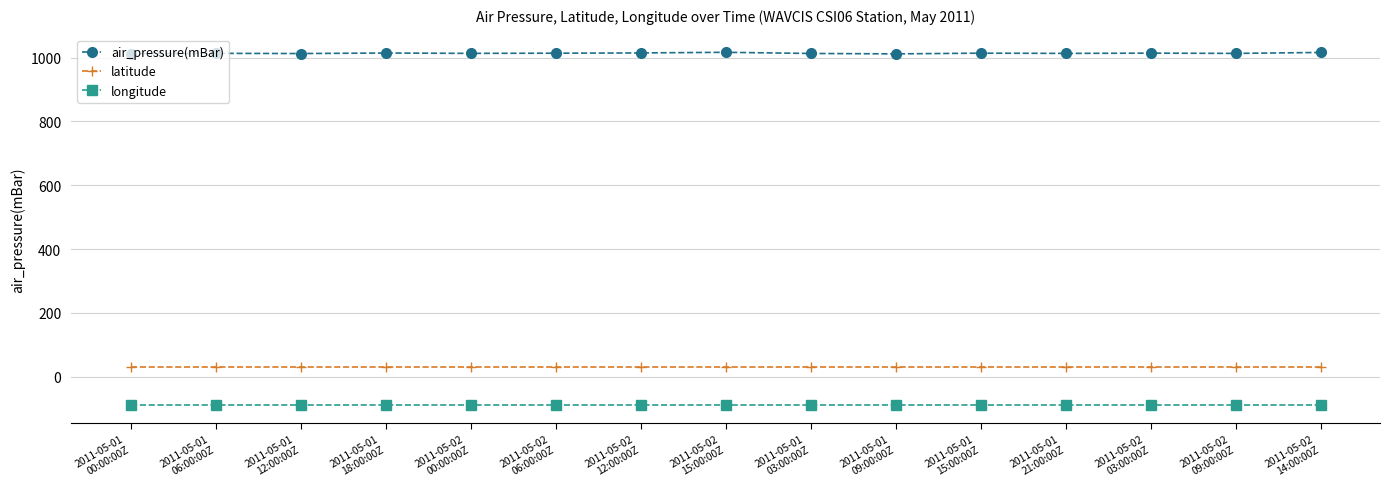

What is the value of the longitude point at the 1st from the left?

-90.5